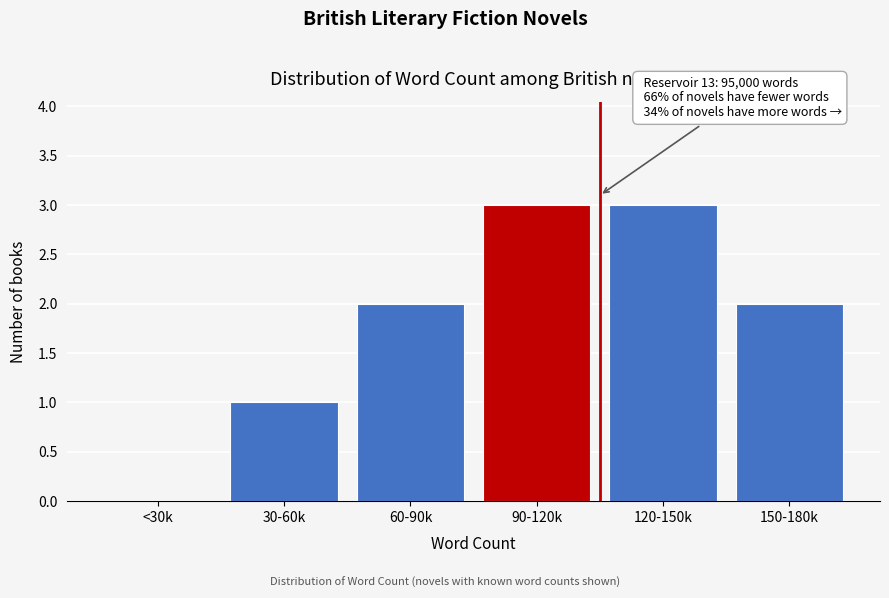

Reading left to right, what are all the values shown in this chart?

<30k=0	30-60k=1	60-90k=2	90-120k=3	120-150k=3	150-180k=2